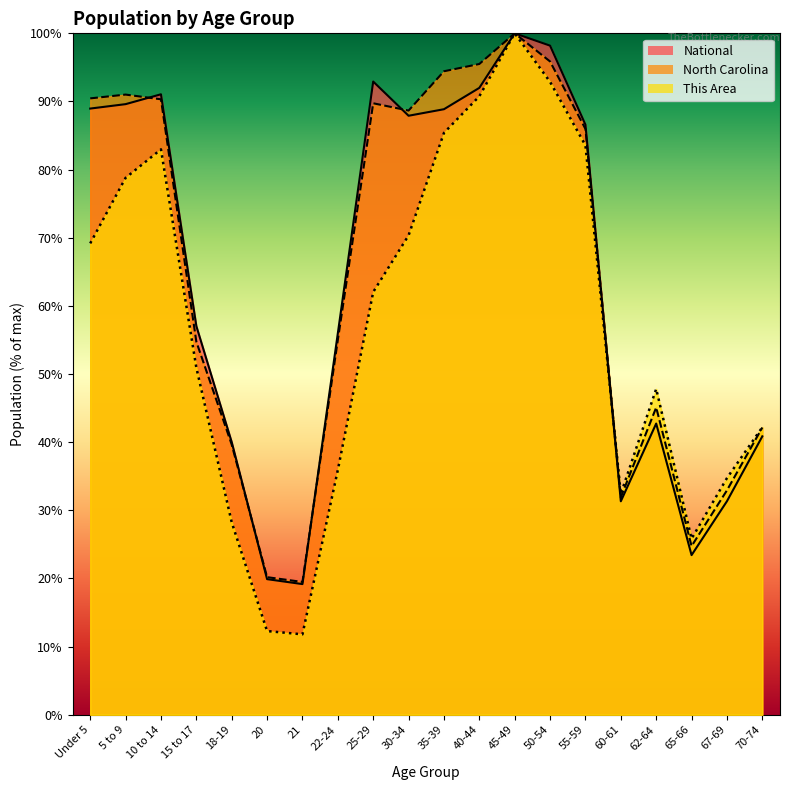

What is the minimum value shown in the chart?

11.8